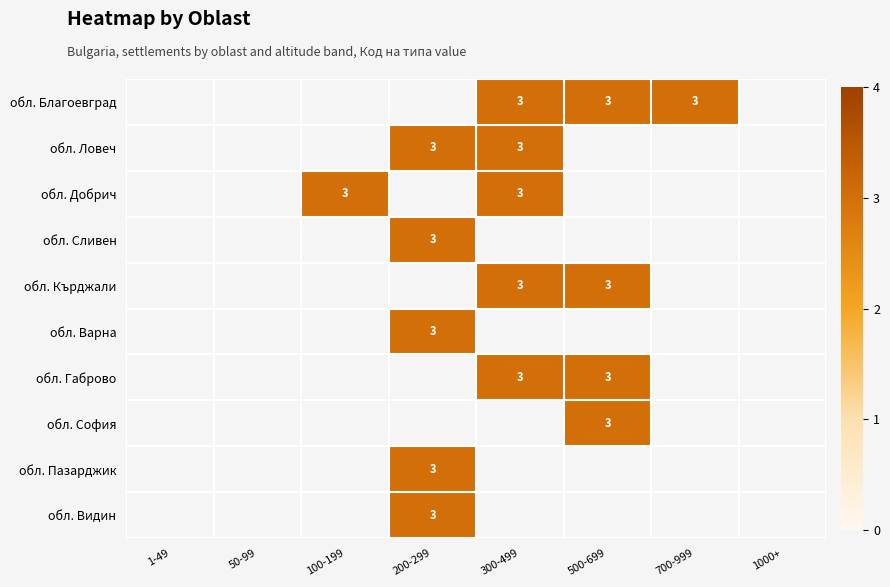

True or false: обл. Варна has a value of 2.0 at 200-299.

False